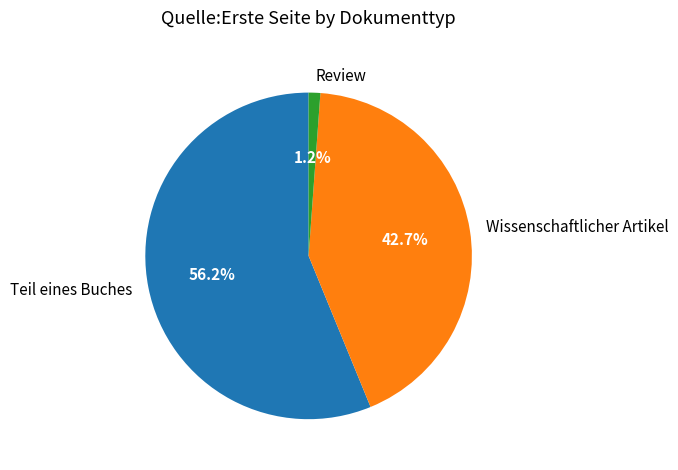

How many slices are in this pie chart?

3